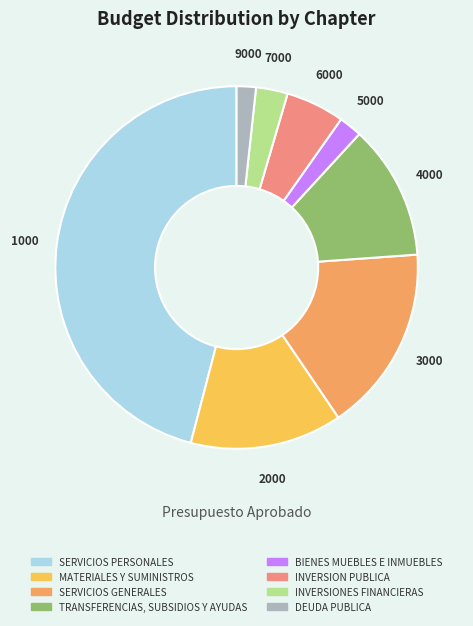

Combined, do INVERSION PUBLICA and MATERIALES Y SUMINISTROS account for over 50%?

No